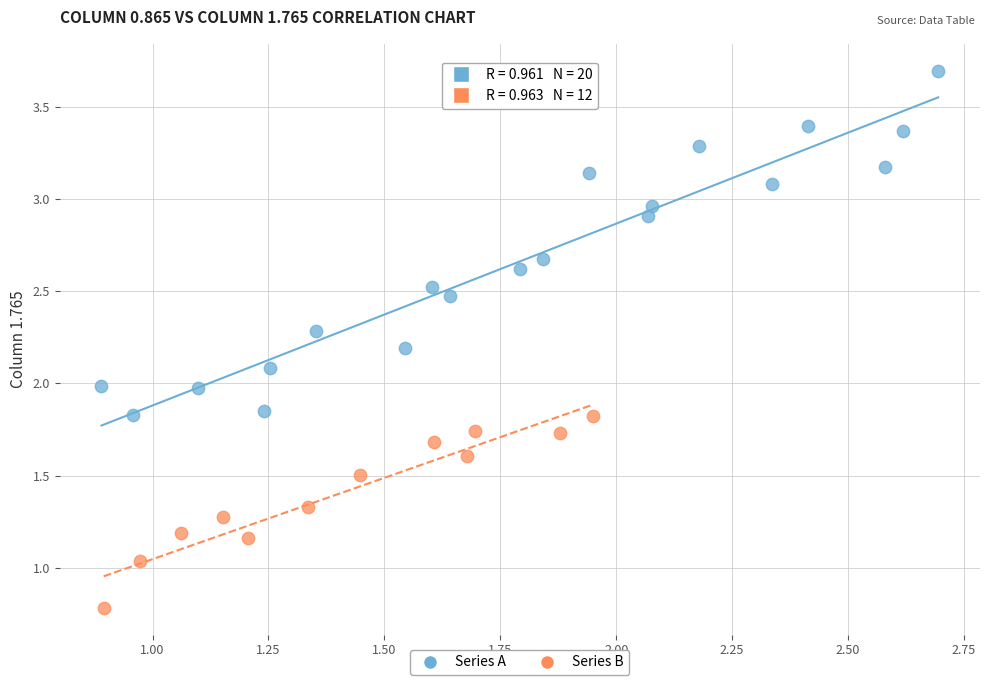

Which series has the widest spread of Y values?

Series A